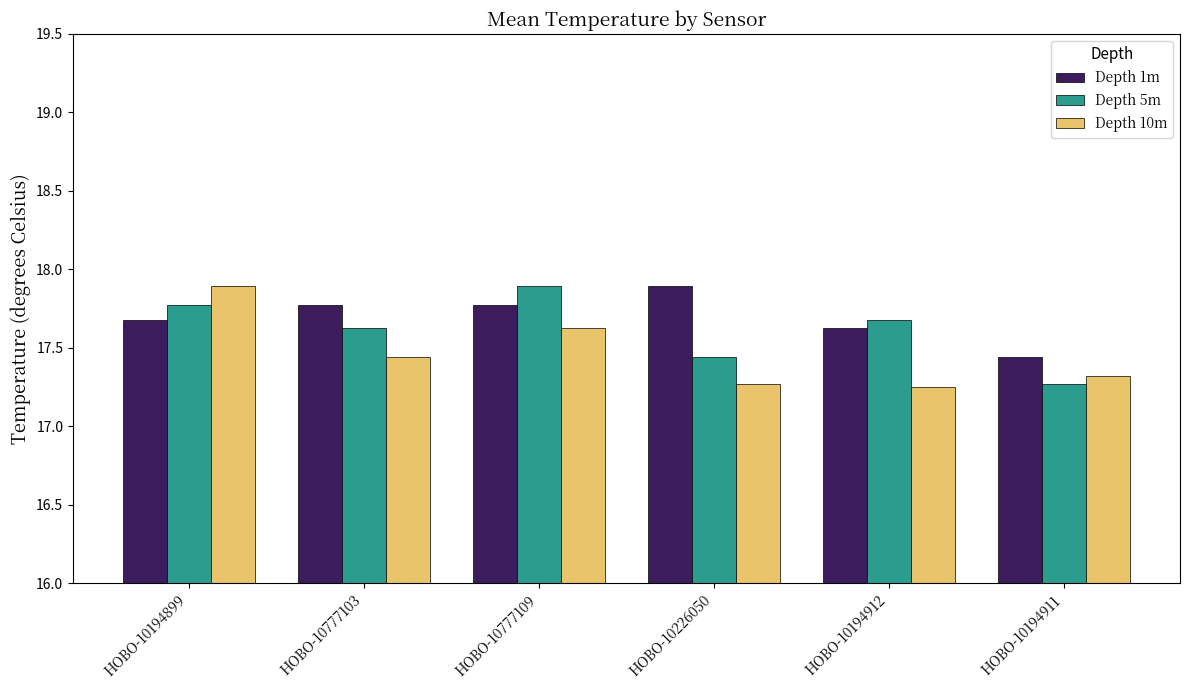

What are all the series names shown in the legend?

Depth 1m, Depth 5m, Depth 10m